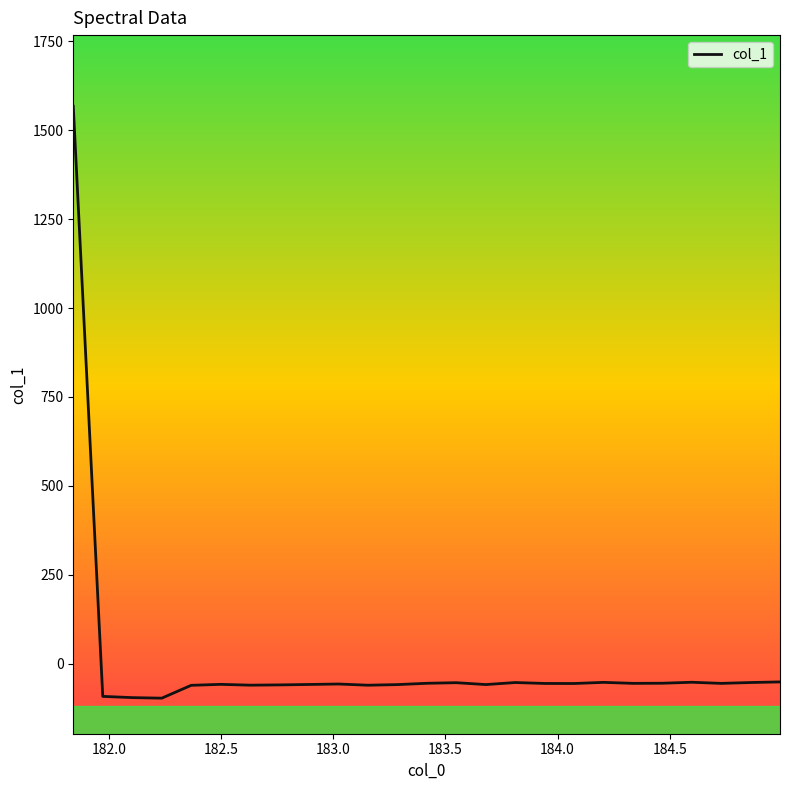

What is the greatest value displayed?

1567.7